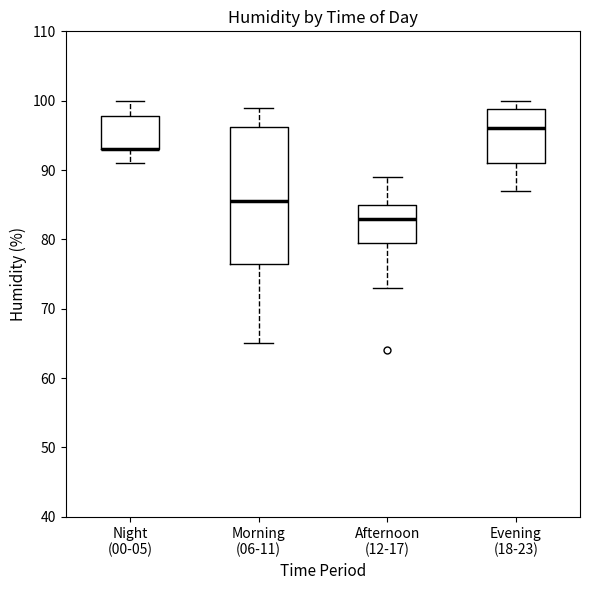

Where does the lower whisker of the box for Night (00-05) end on the y-axis? The values are not printed on the chart, so give them approximately, as read against the axis.

91